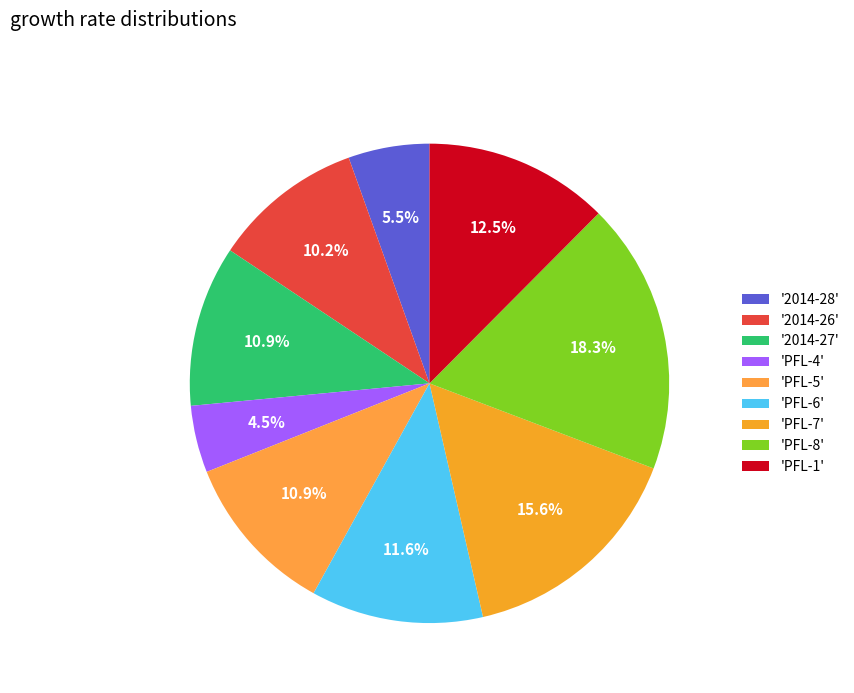

Rank the categories by value from lowest to highest.

PFL-4, 2014-28, 2014-26, 2014-27, PFL-5, PFL-6, PFL-1, PFL-7, PFL-8